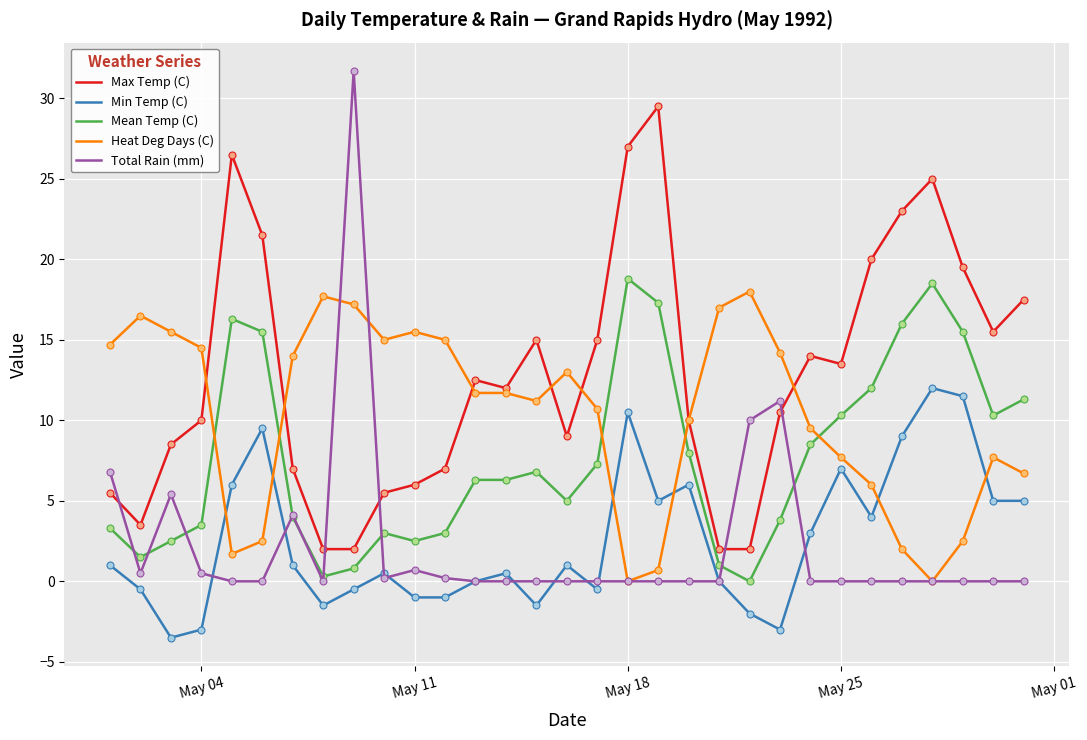

After their last crossing, which series has the higher values: Min Temp (C) or Heat Deg Days (C)?

Heat Deg Days (C)